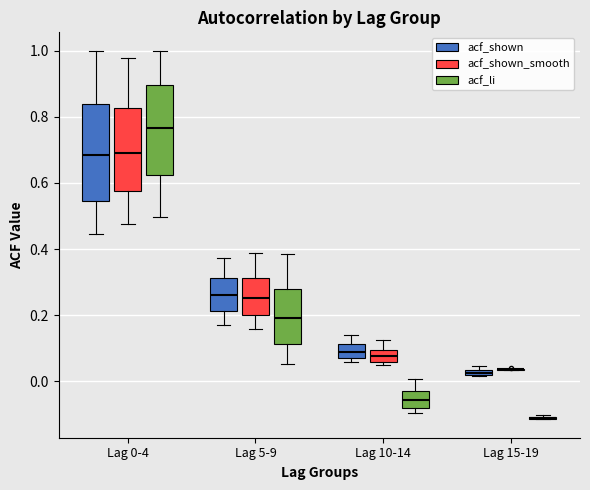

Where is the lower edge of the box for Lag 0-4 (acf_shown) on the y-axis? The values are not printed on the chart, so give them approximately, as read against the axis.

0.54